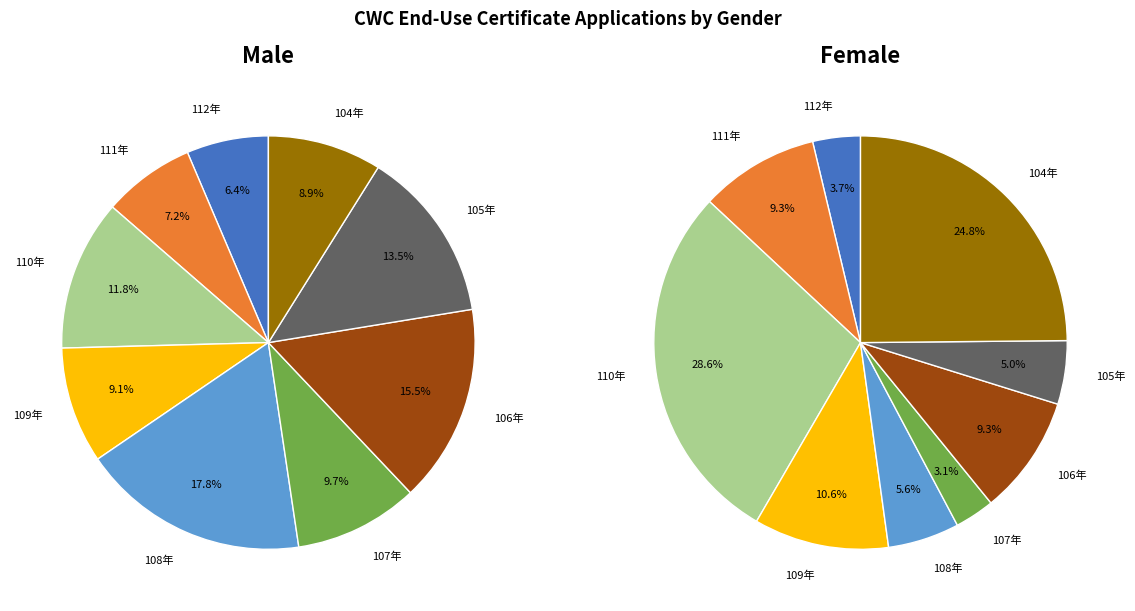

What portion of the pie excludes 6?

84.5%